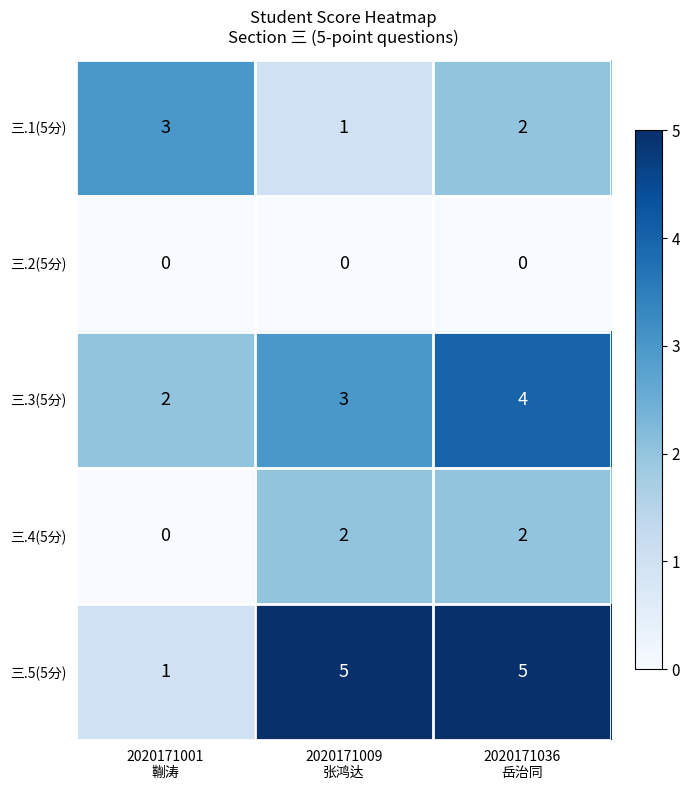

Count the 三.1(5分) values in the range 1 to 3.

3